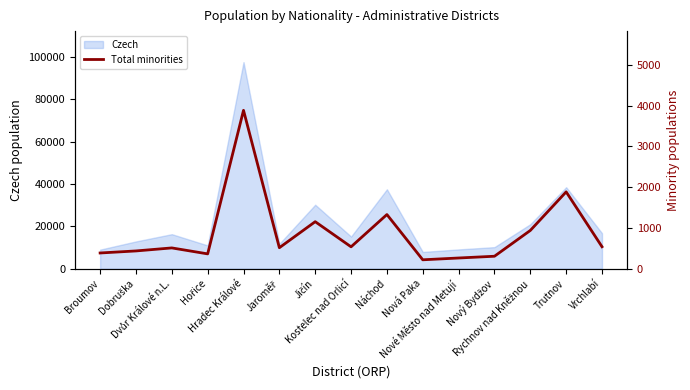

Approximately how many times larger is the value at Kostelec nad Orlicí compared to Nová Paka?

2.4